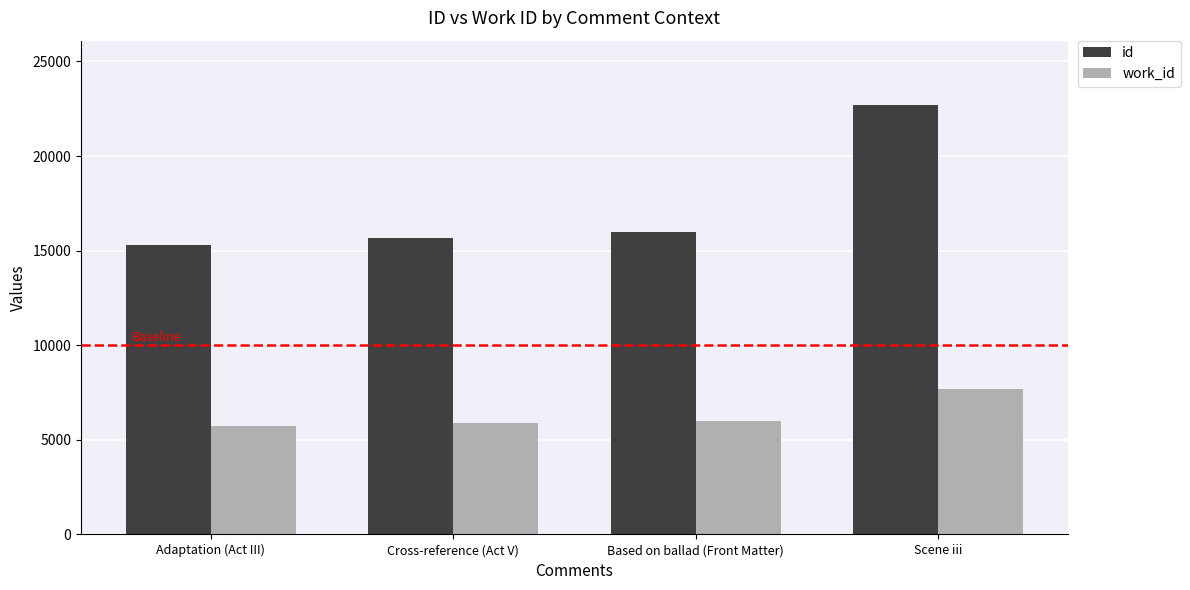

What are all the series names shown in the legend?

id, work_id